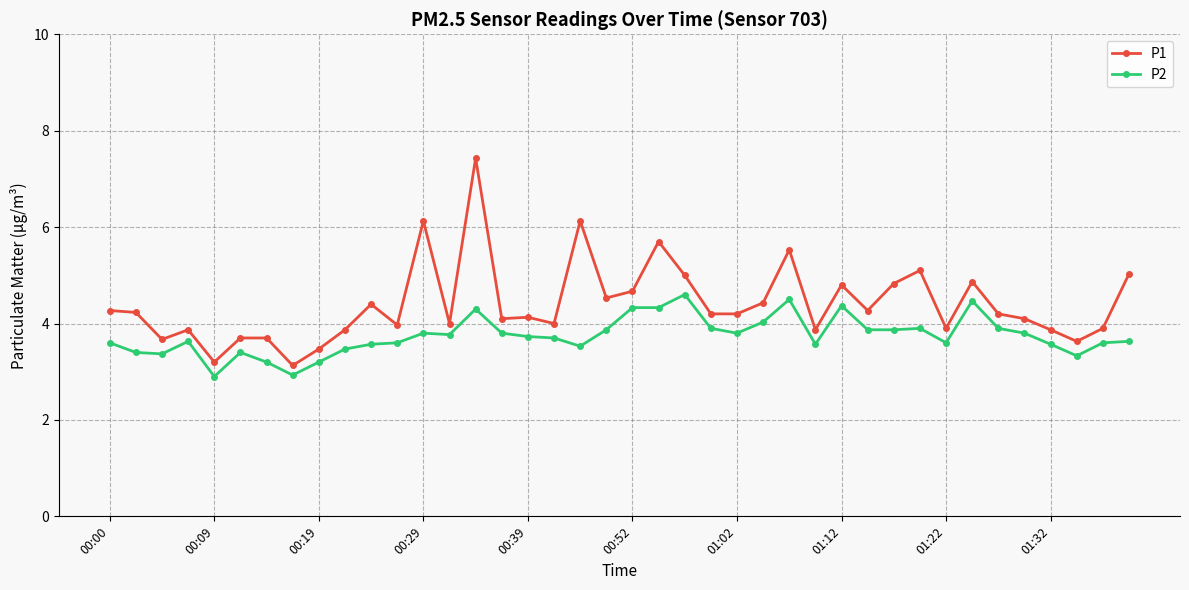

What is the highest value of the P2 series?

4.6